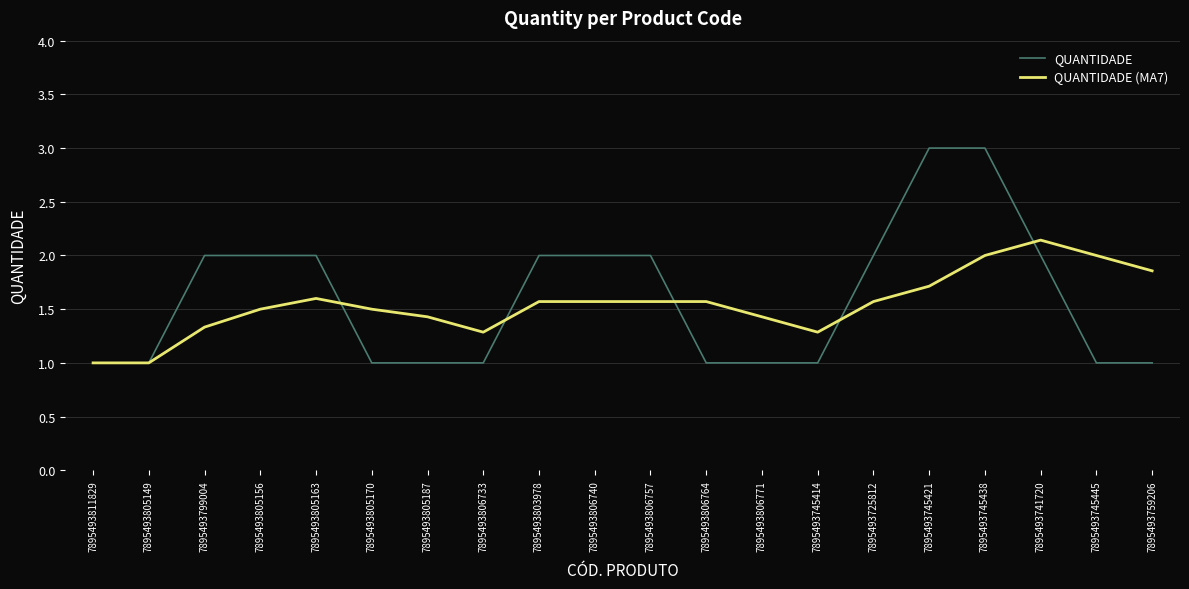

What is the spread (max minus min) of values at 7895493725812?

0.4